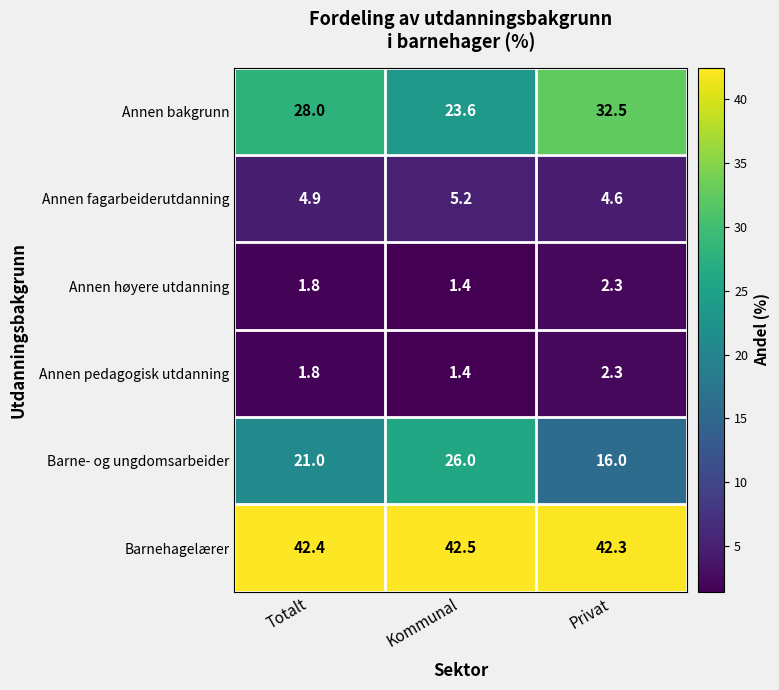

True or false: Annen bakgrunn has a value of 28.0 at Totalt.

True